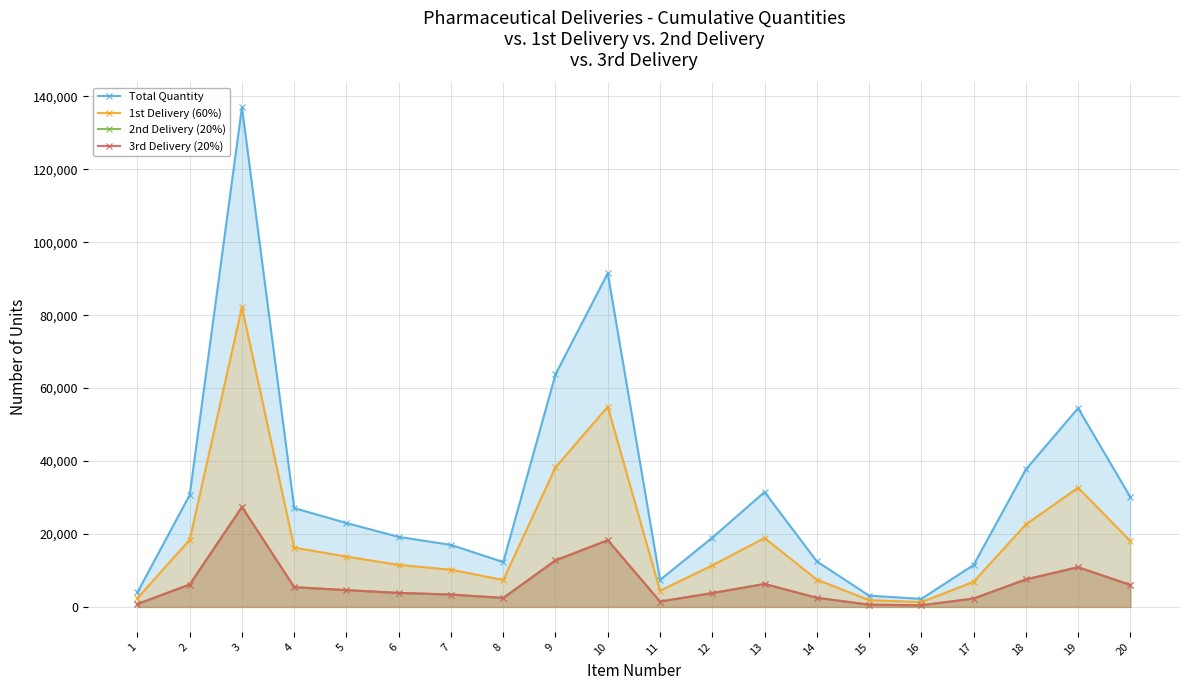

Reading left to right, extract all data points from this chart.

Total Quantity: 1=4000	2=30700	3=137000	4=27100	5=23000	6=19200	7=17000	8=12300	9=63800	10=91500	11=7400	12=19000	13=31500	14=12500	15=3100	16=2200	17=11500	18=37700	19=54500	20=30100
1st Delivery (60%): 1=2400	2=18420	3=82200	4=16260	5=13800	6=11520	7=10200	8=7380	9=38280	10=54900	11=4440	12=11400	13=18900	14=7500	15=1860	16=1320	17=6900	18=22620	19=32700	20=18060
2nd Delivery (20%): 1=800	2=6140	3=27400	4=5420	5=4600	6=3840	7=3400	8=2460	9=12760	10=18300	11=1480	12=3800	13=6300	14=2500	15=620	16=440	17=2300	18=7540	19=10900	20=6020
3rd Delivery (20%): 1=800	2=6140	3=27400	4=5420	5=4600	6=3840	7=3400	8=2460	9=12760	10=18300	11=1480	12=3800	13=6300	14=2500	15=620	16=440	17=2300	18=7540	19=10900	20=6020